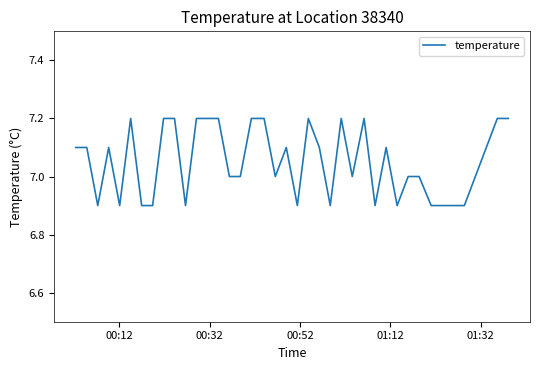

What is the difference between the maximum and minimum values?

0.3